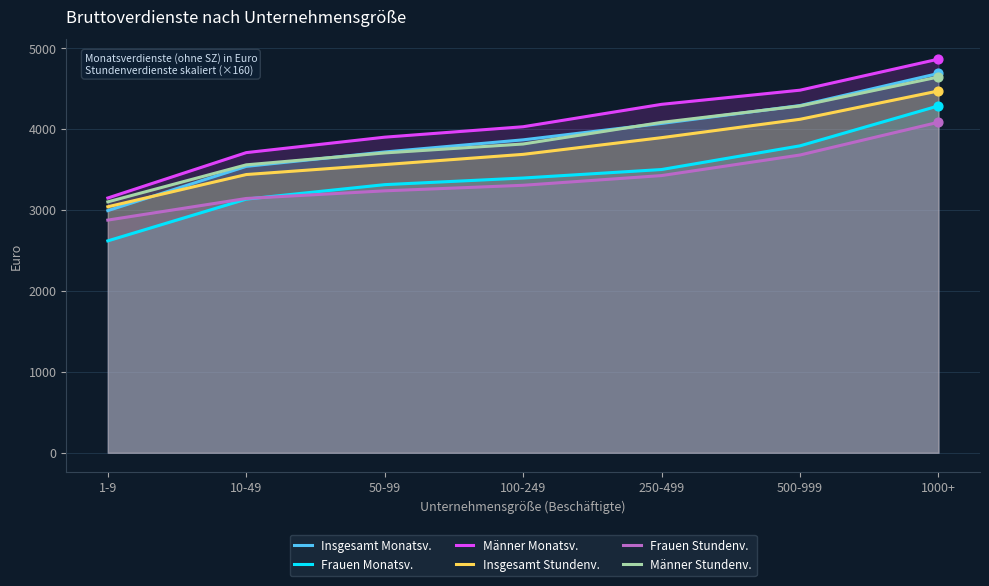

Which series has the largest total across all categories?

Männer Monatsv.